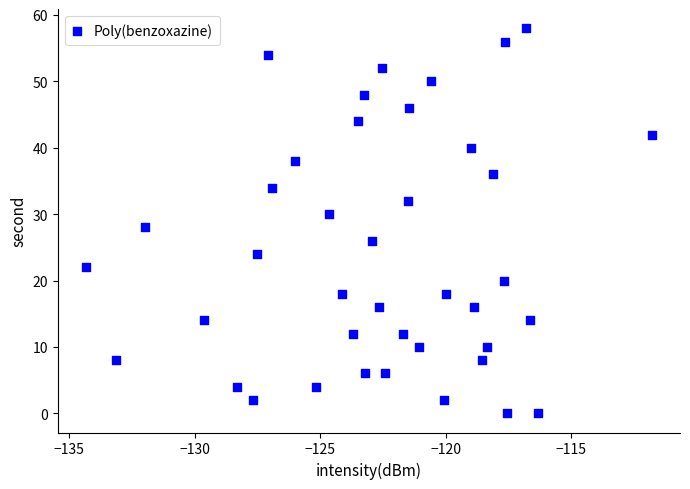

What is the range of Y values (max minus min)?

58